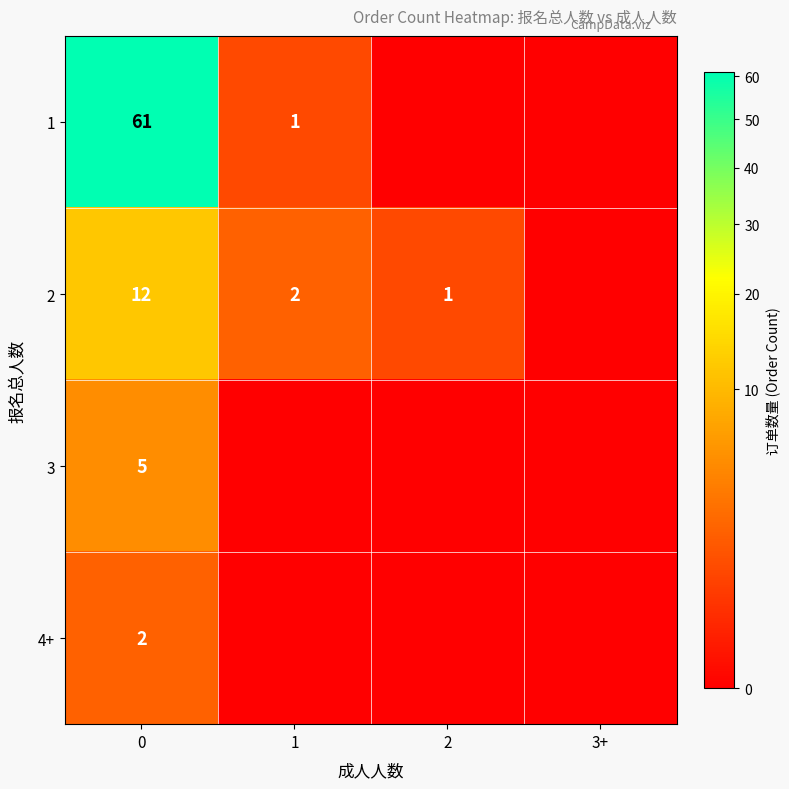

The 2 series shows 20 at 0. True or false?

False